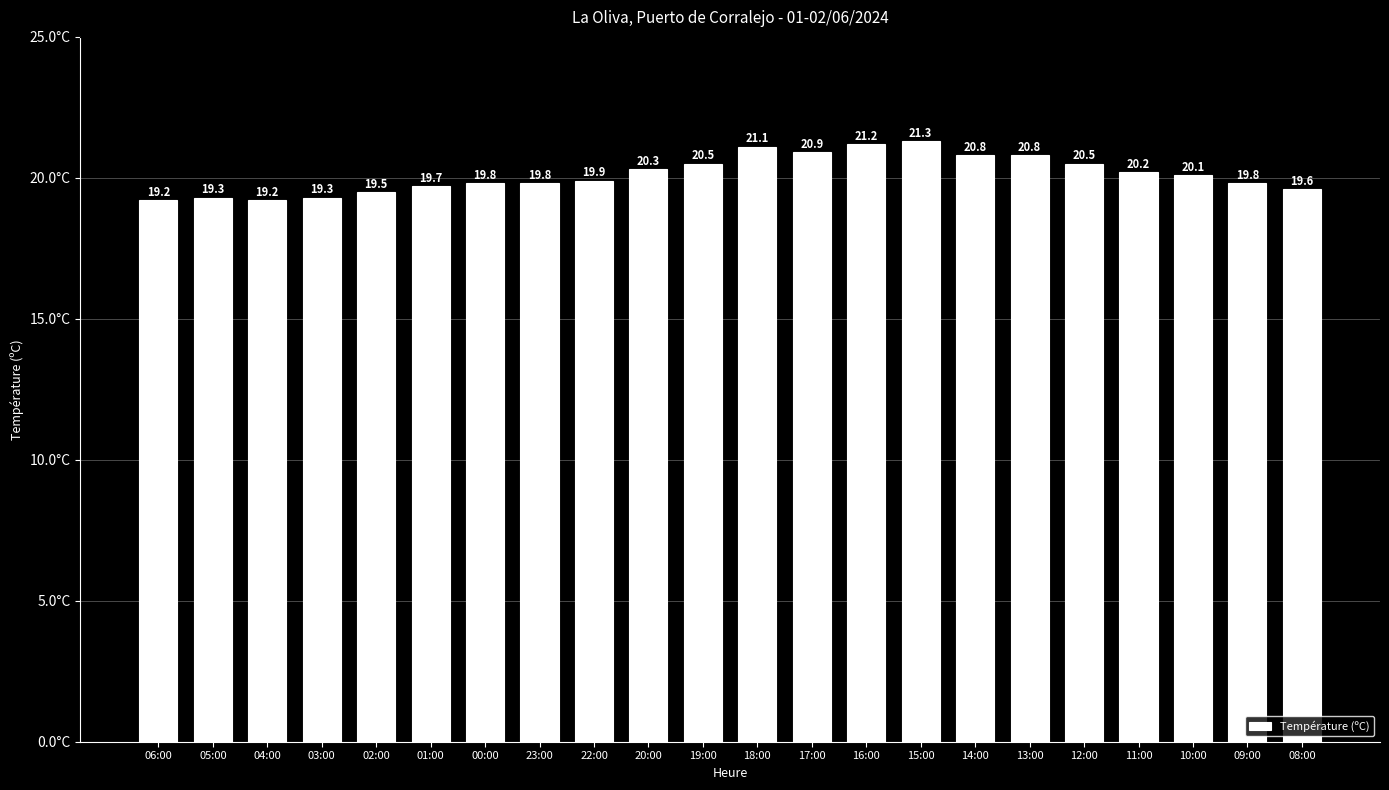

Reading left to right, transcribe all the data shown in this chart.

06:00=19.2	05:00=19.3	04:00=19.2	03:00=19.3	02:00=19.5	01:00=19.7	00:00=19.8	23:00=19.8	22:00=19.9	20:00=20.3	19:00=20.5	18:00=21.1	17:00=20.9	16:00=21.2	15:00=21.3	14:00=20.8	13:00=20.8	12:00=20.5	11:00=20.2	10:00=20.1	09:00=19.8	08:00=19.6